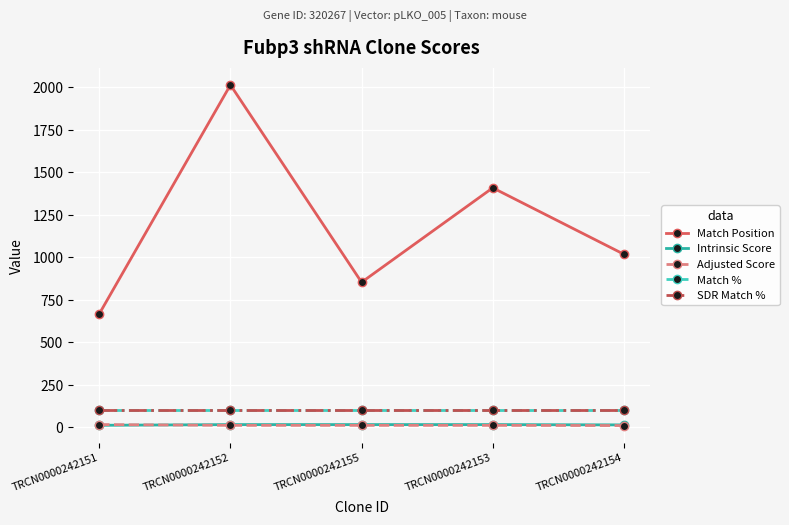

What is the approximate value of Adjusted Score at TRCN0000242155?

10.5